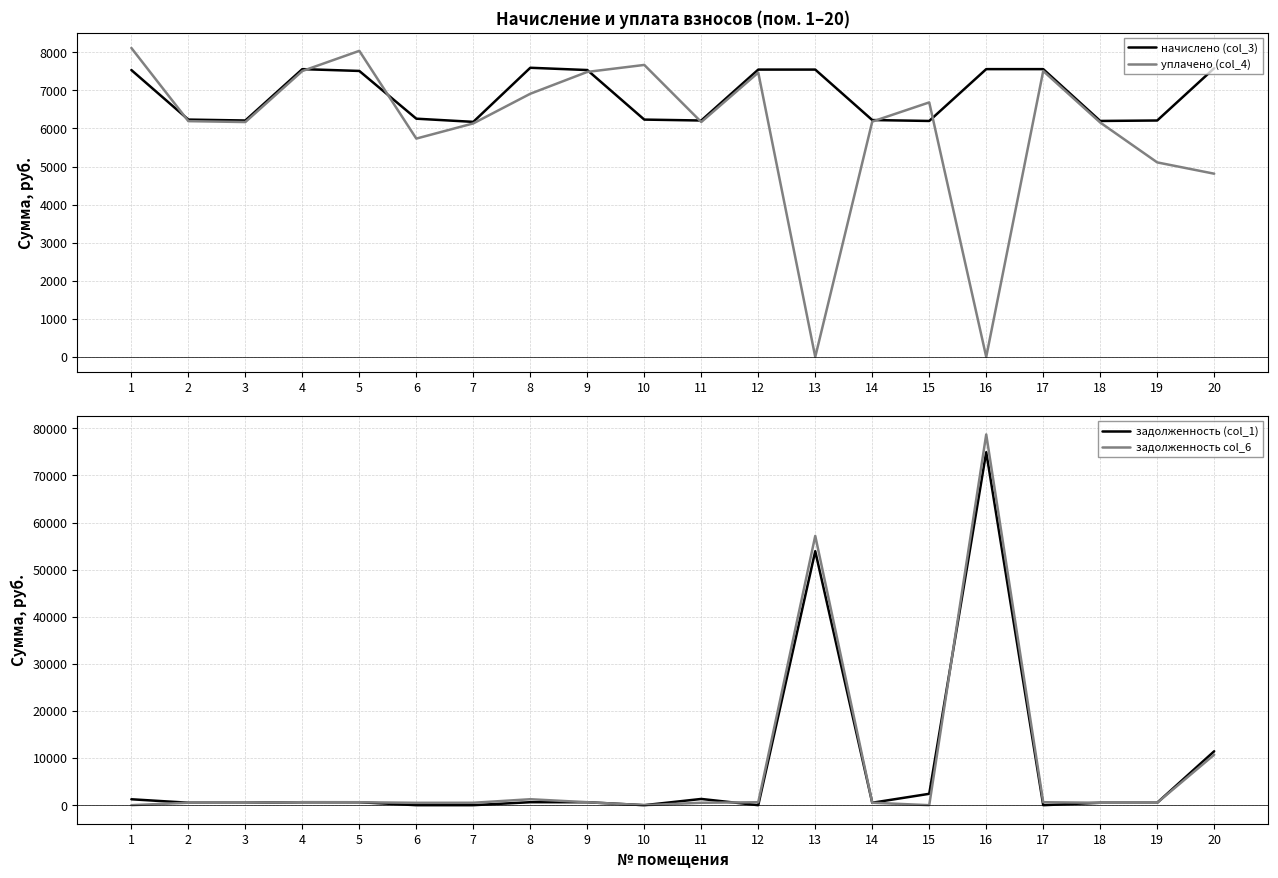

What is the sum of the уплачено (col_4) values at 6 and 11?

11902.9